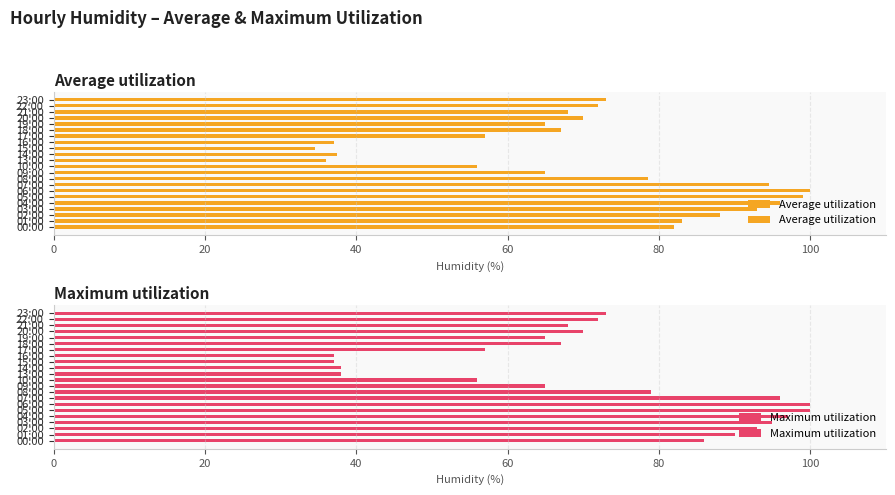

The value of Average utilization at 13:00 is 8.0. True or false?

False